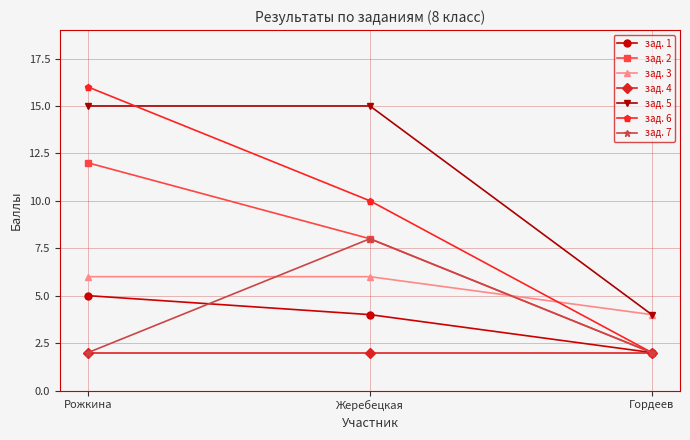

What is the spread (max minus min) of values at Жеребецкая?

13